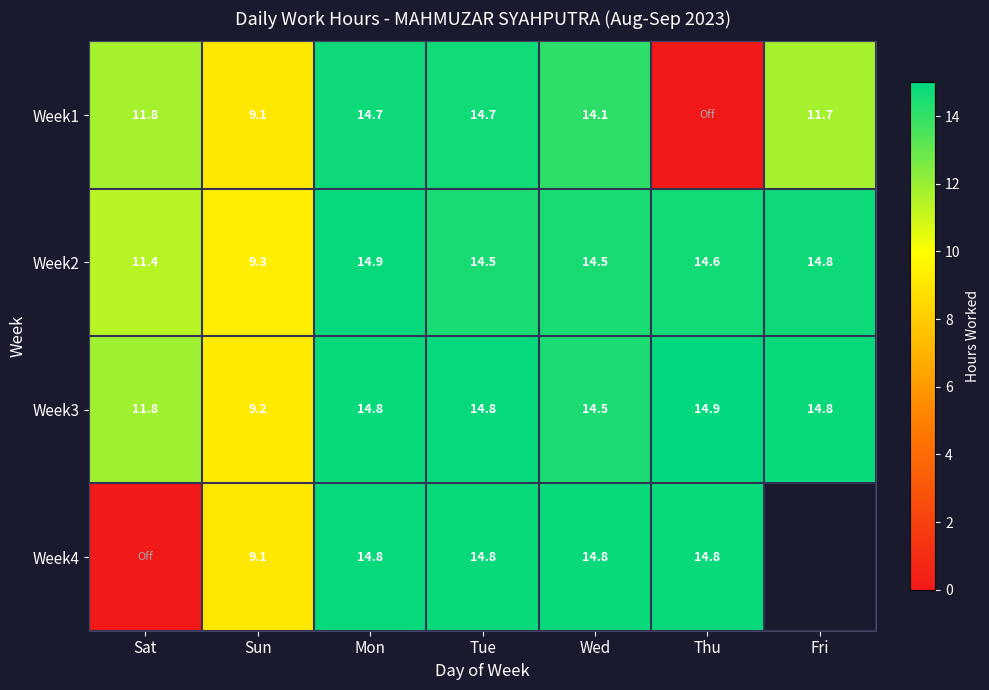

Which category has the highest value in the Week2 series?

Mon